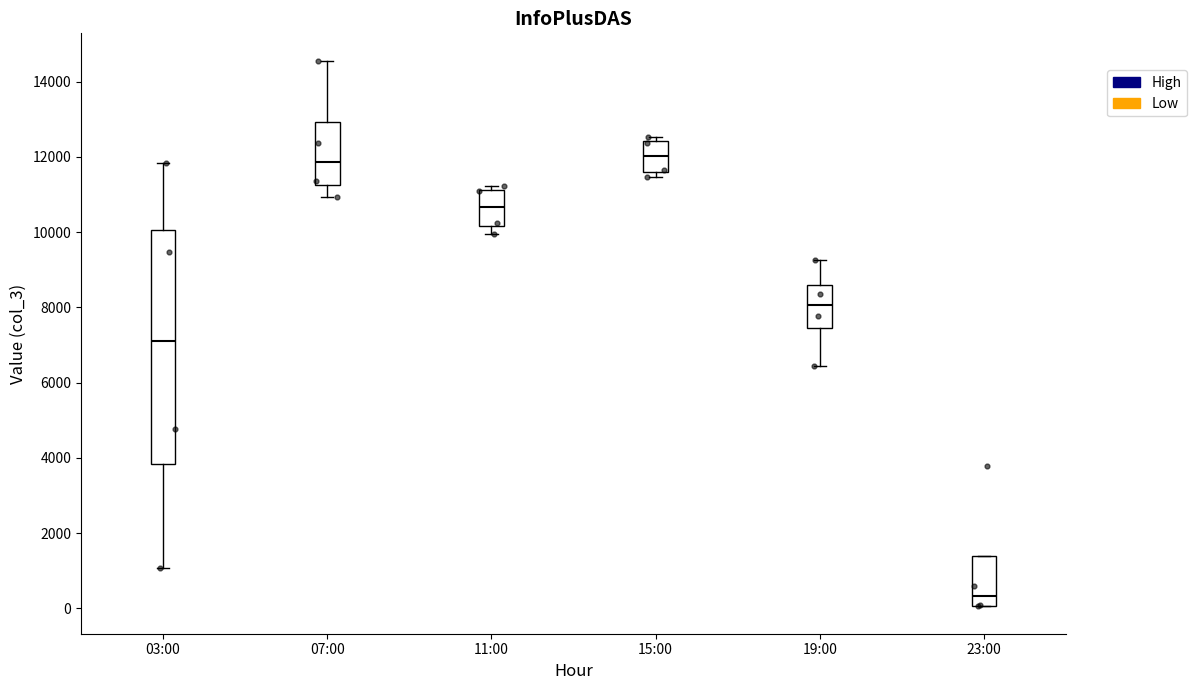

Where is the lower edge of the box for 03:00 on the y-axis? The values are not printed on the chart, so give them approximately, as read against the axis.

3800